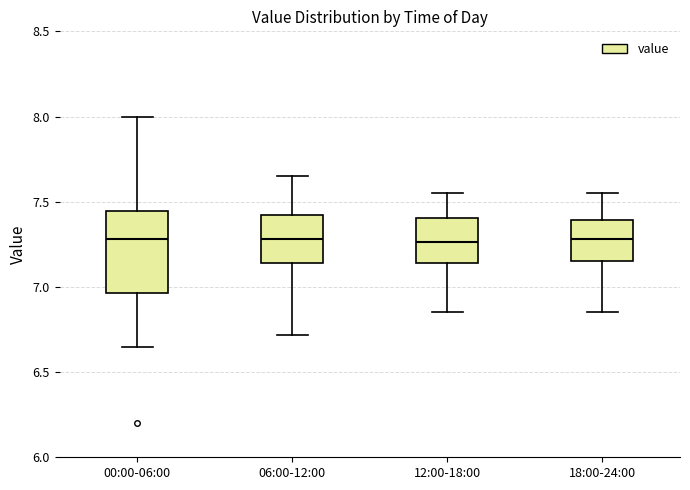

Reading left to right, read every box against the y-axis: the position of its median line, the range the box covers, and the ends of its whiskers. The values are not printed on the chart, so give them approximately, as read against the axis.

00:00-06:00: median 7.30, box 6.95 to 7.45, whiskers 6.65 to 8.00
06:00-12:00: median 7.30, box 7.15 to 7.40, whiskers 6.70 to 7.65
12:00-18:00: median 7.25, box 7.15 to 7.40, whiskers 6.85 to 7.55
18:00-24:00: median 7.30, box 7.15 to 7.40, whiskers 6.85 to 7.55